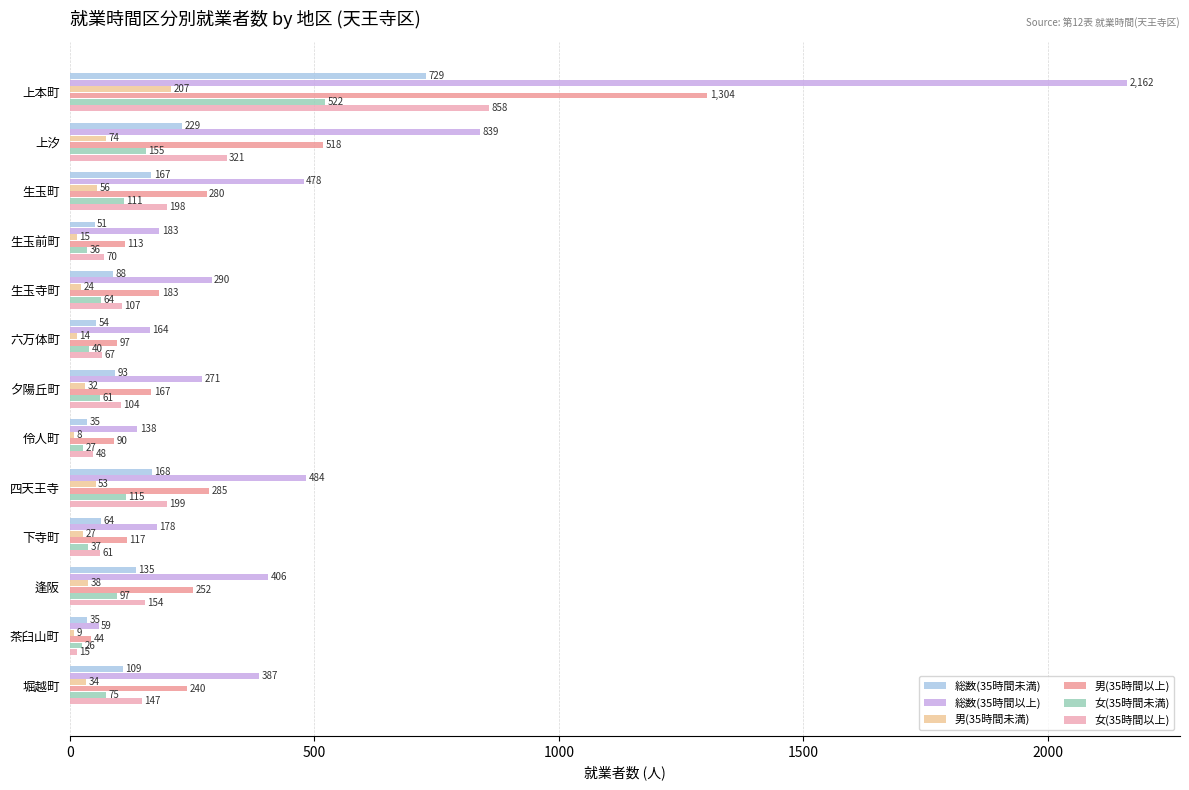

Rank the series by their maximum value, from highest to lowest.

総数(35時間以上), 男(35時間以上), 女(35時間以上), 総数(35時間未満), 女(35時間未満), 男(35時間未満)